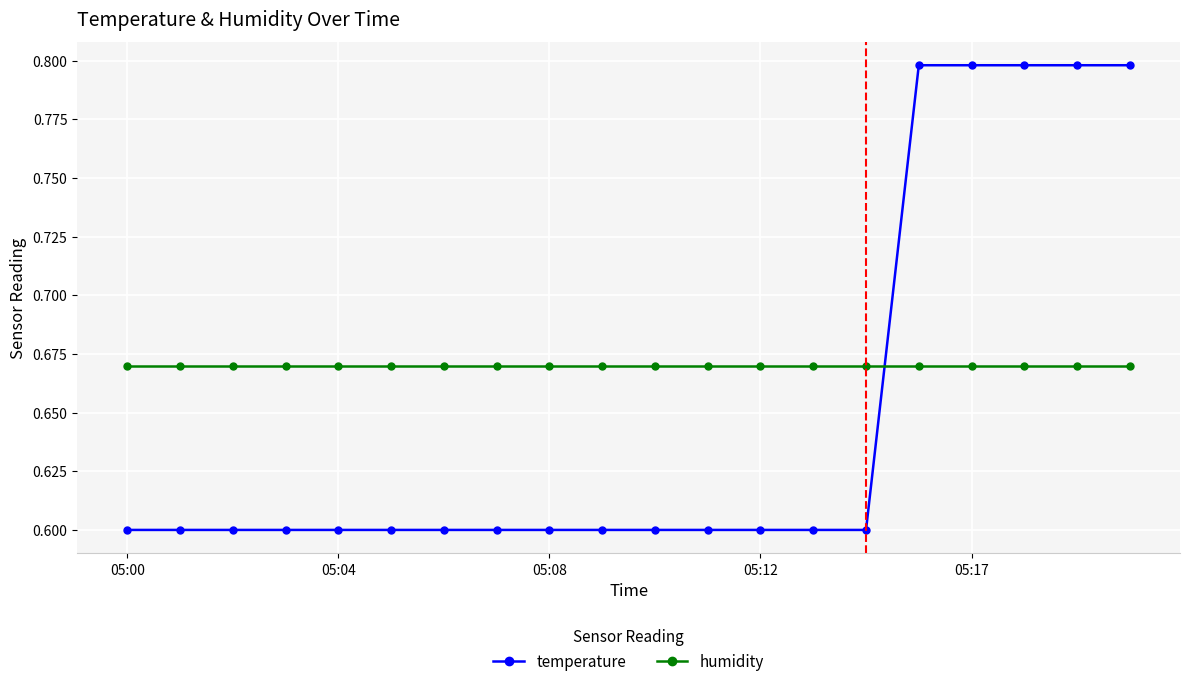

Count the temperature values in the range 0 to 1.

20